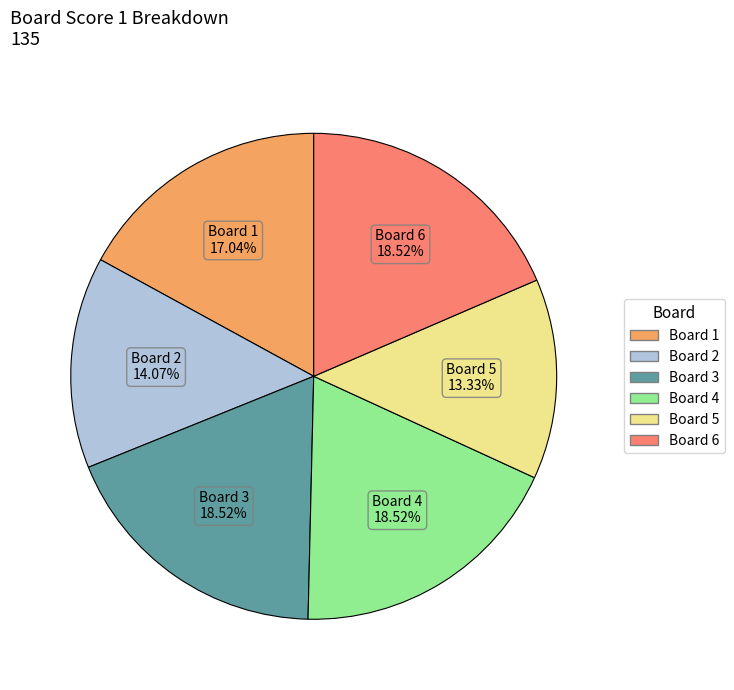

Is the sum of Board 6 and Board 4 greater than half?

No